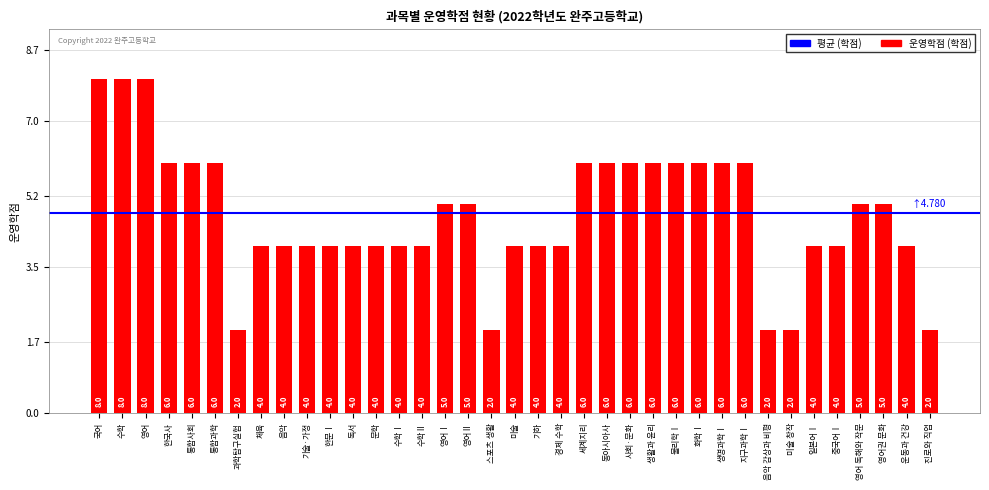

Reading right to left, extract all data points from this chart.

진로와 직업=2	운동과 건강=4	영어권 문화=5	영어 독해와 작문=5	중국어Ⅰ=4	일본어Ⅰ=4	미술 창작=2	음악 감상과 비평=2	지구과학Ⅰ=6	생명과학Ⅰ=6	화학Ⅰ=6	물리학Ⅰ=6	생활과 윤리=6	사회·문화=6	동아시아사=6	세계지리=6	경제 수학=4	기하=4	미술=4	스포츠 생활=2	영어Ⅱ=5	영어Ⅰ=5	수학Ⅱ=4	수학Ⅰ=4	문학=4	독서=4	한문Ⅰ=4	기술·가정=4	음악=4	체육=4	과학탐구실험=2	통합과학=6	통합사회=6	한국사=6	영어=8	수학=8	국어=8